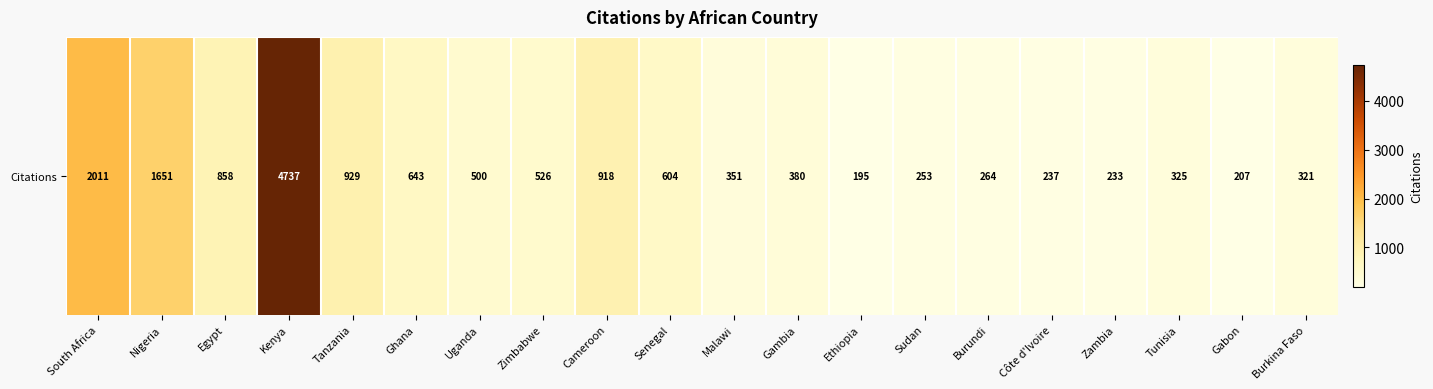

What is the difference between the values at Sudan and Tanzania?

676